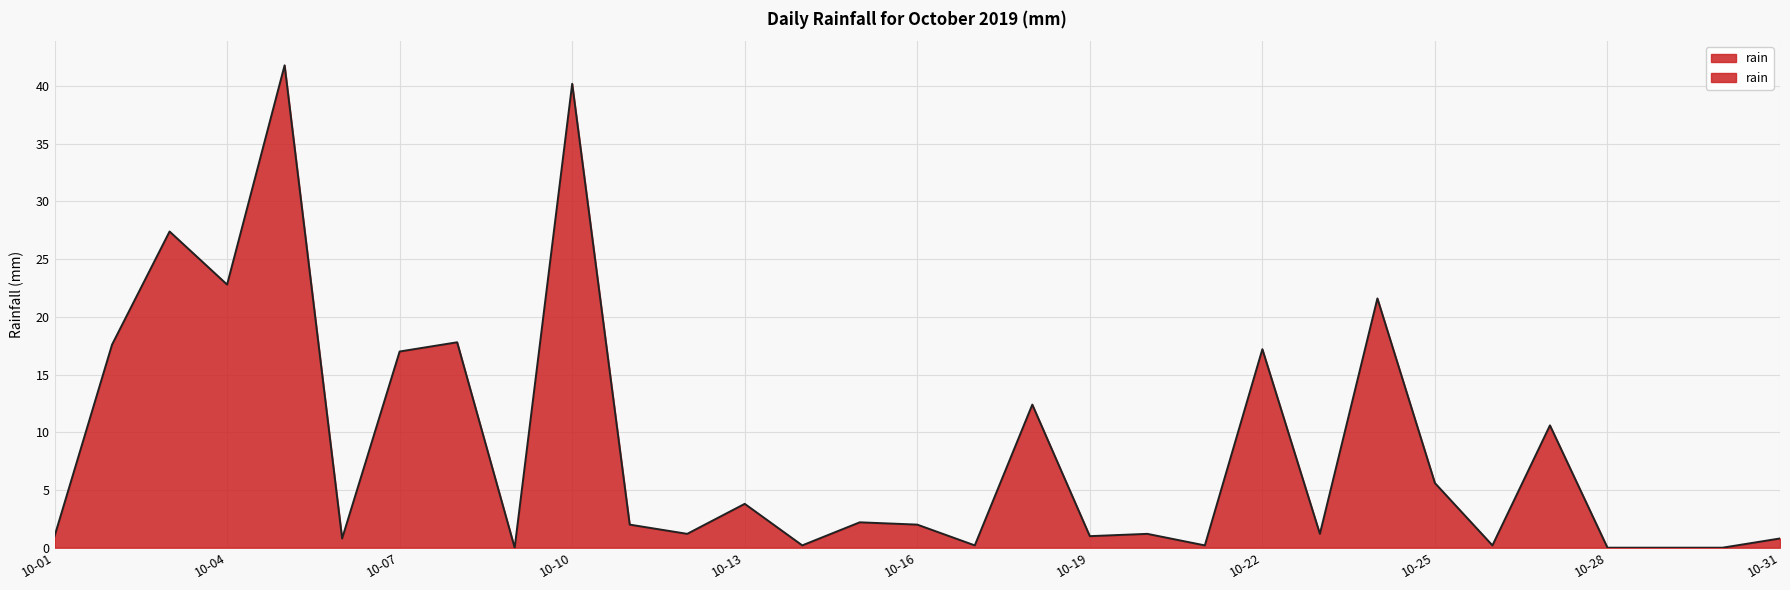

What is the difference between the values at 2019-10-23 and 2019-10-01?

0.2